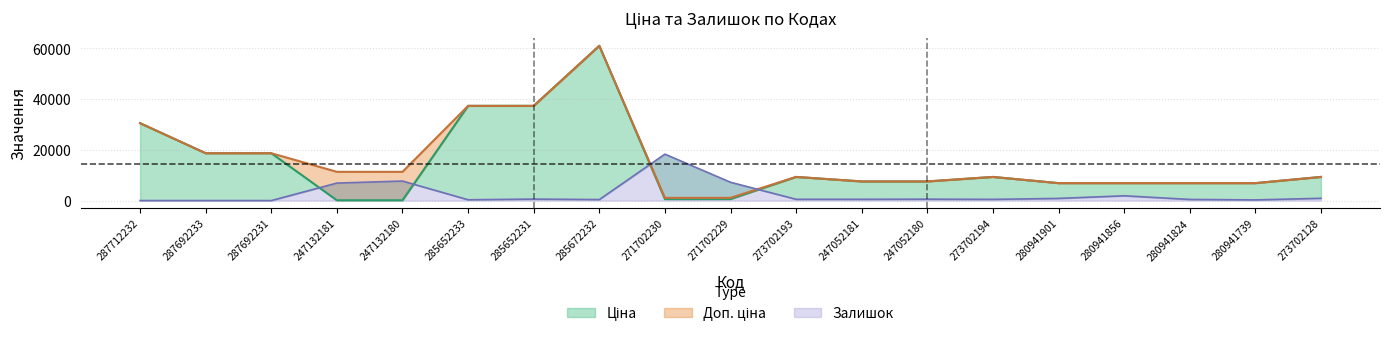

Does the chart have visible grid lines?

Yes